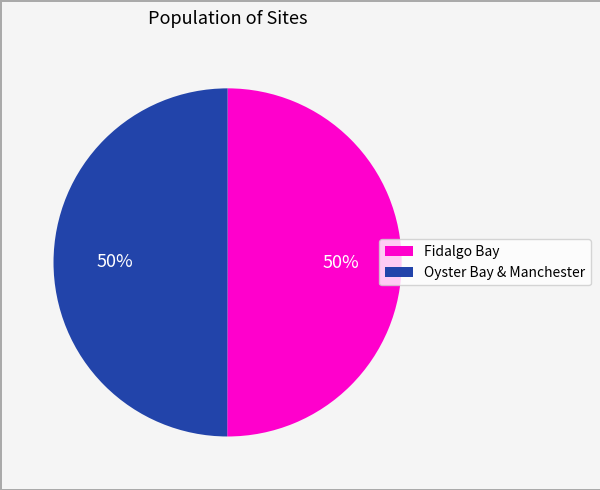

To the nearest percent, what is the average slice percentage?

50%